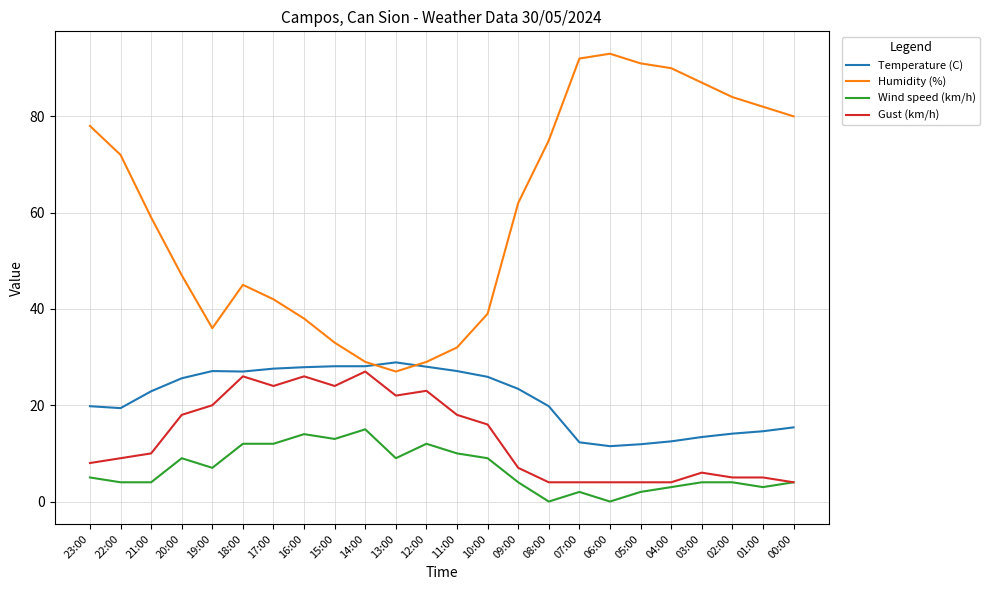

What is the spread (max minus min) of values at 07:00?

90.0